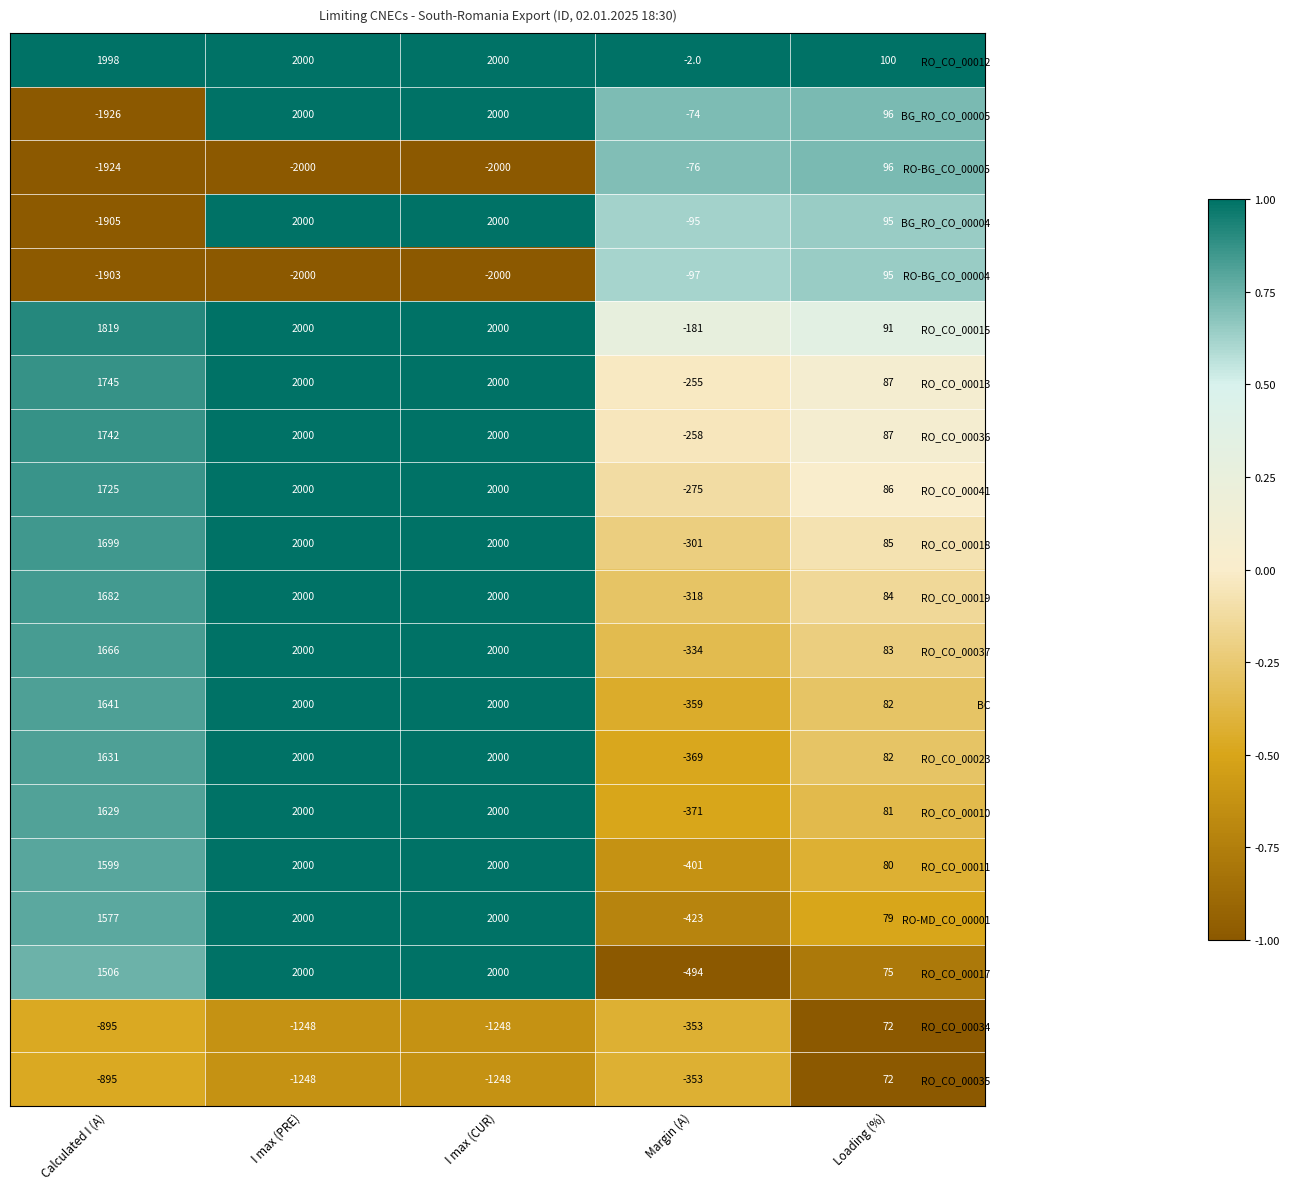

Between Calculated I (A) and Loading (%), which series saw the biggest shift?

BG_RO_CO_00005